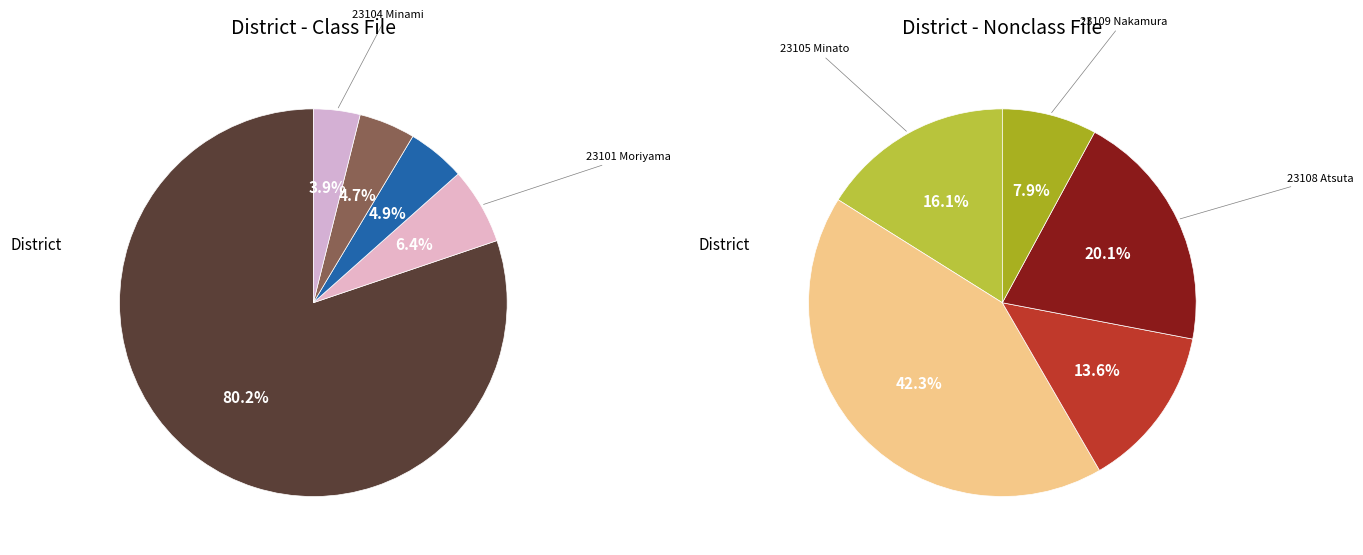

The 2 slice represents 5% of the pie. True or false?

True